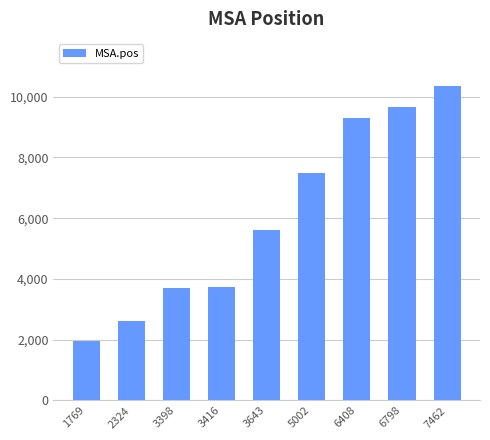

Count the number of data series in this chart.

1